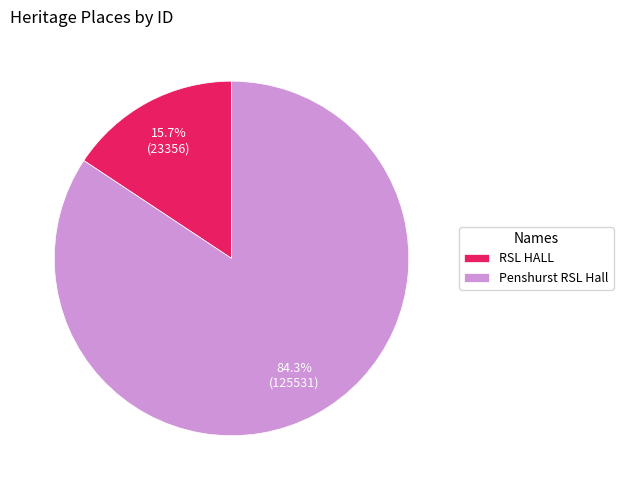

What percentage do RSL HALL and Penshurst RSL Hall together represent?

100.0%